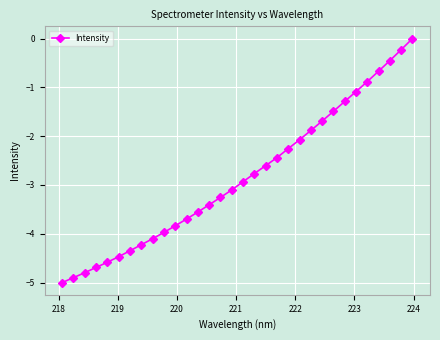

What is the smallest value displayed?

-5.0